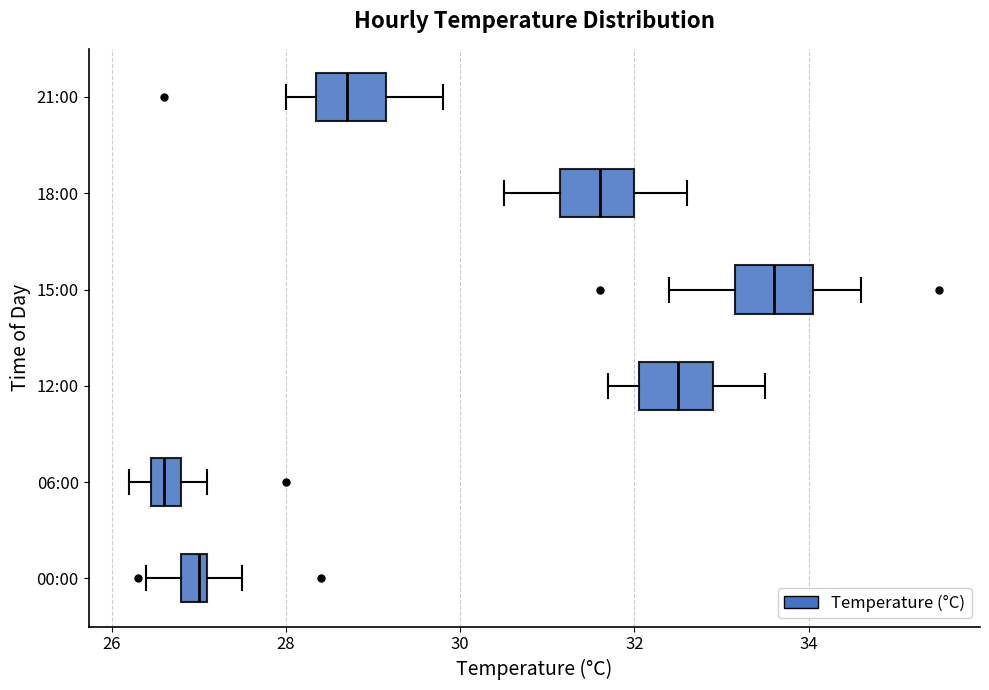

Reading bottom to top, read every box against the x-axis: the position of its median line, the range the box covers, and the ends of its whiskers. The values are not printed on the chart, so give them approximately, as read against the axis.

00:00: median 27.0, box 26.8 to 27.2, whiskers 26.4 to 27.6
06:00: median 26.6, box 26.4 to 26.8, whiskers 26.2 to 27.2
12:00: median 32.6, box 32.0 to 33.0, whiskers 31.8 to 33.6
15:00: median 33.6, box 33.2 to 34.0, whiskers 32.4 to 34.6
18:00: median 31.6, box 31.2 to 32.0, whiskers 30.6 to 32.6
21:00: median 28.8, box 28.4 to 29.2, whiskers 28.0 to 29.8